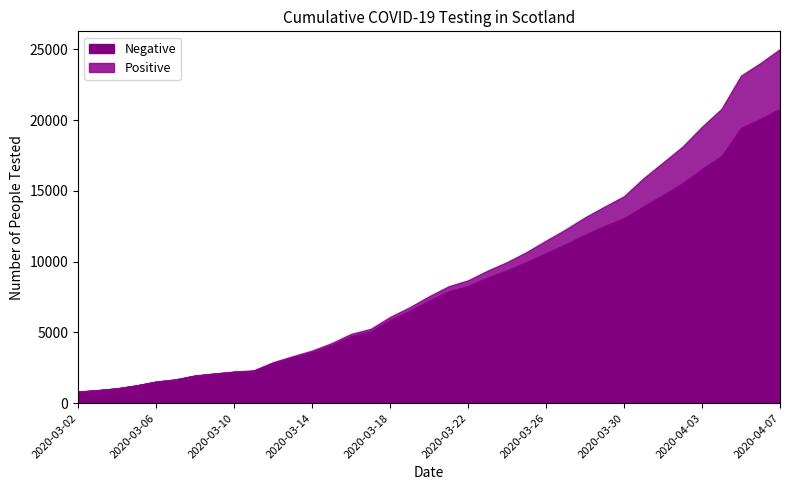

How many data points does each series have?

37